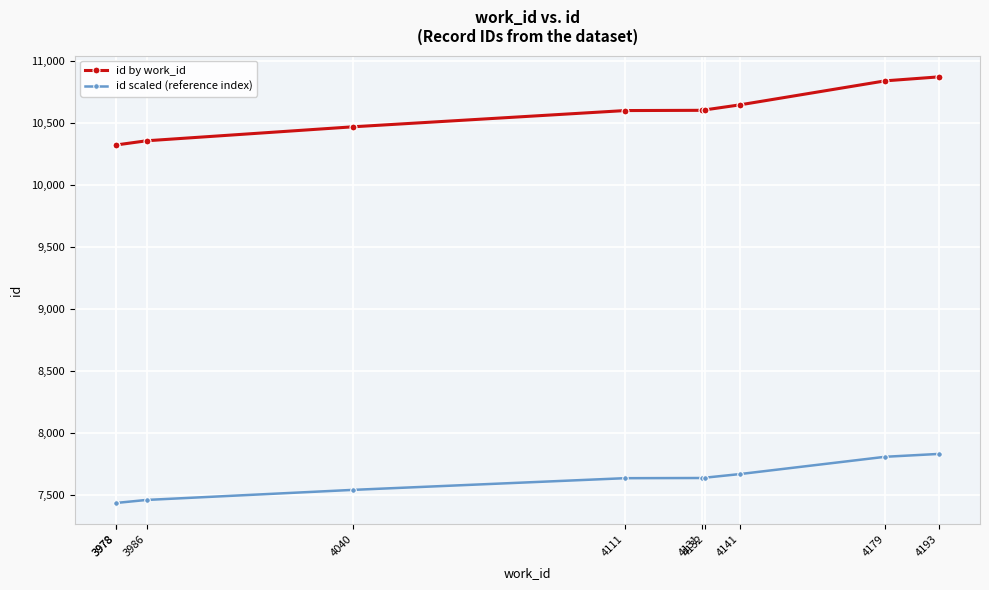

Which has a higher value, 4141 or 3986?

4141